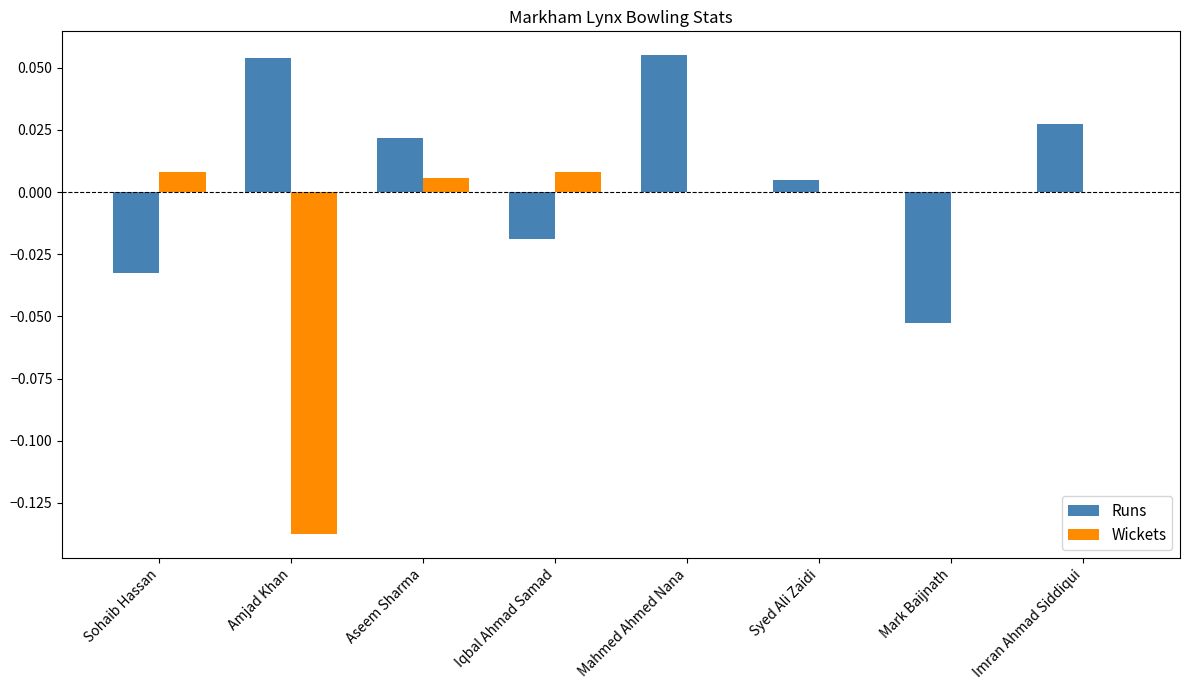

Does the chart contain stacked bars?

No